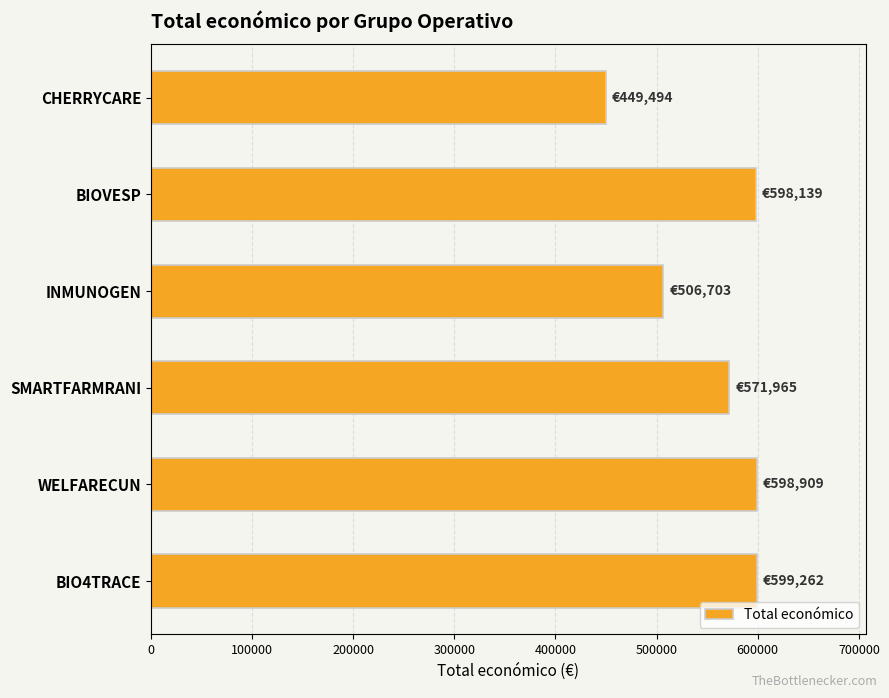

What is the greatest value displayed?

599262